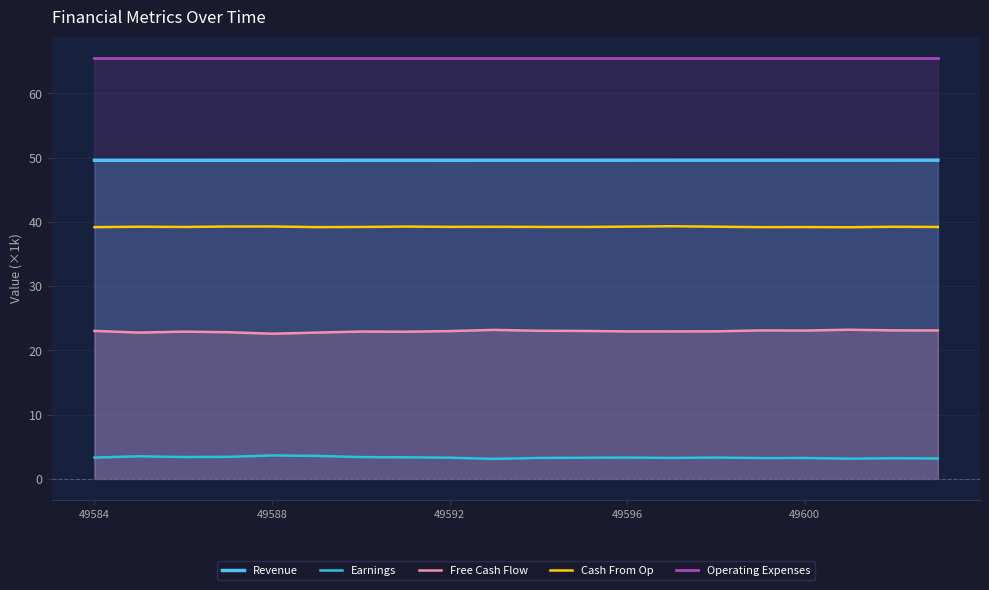

What is the spread (max minus min) of values at 49588?

61.9